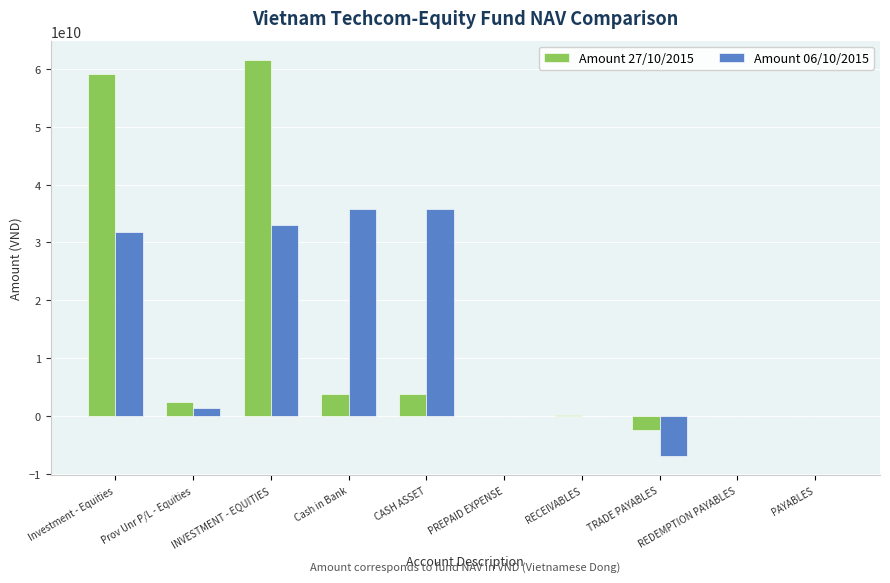

What is the greatest value displayed?

61464271000